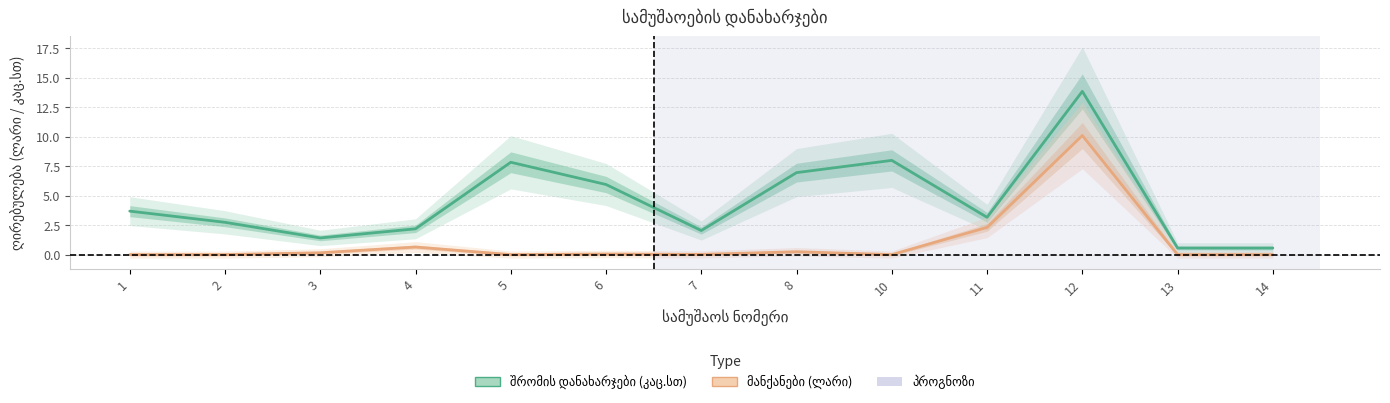

Is it true that შრომის დანახარჯები (კაც.სთ) equals 8.6 at 6?

False